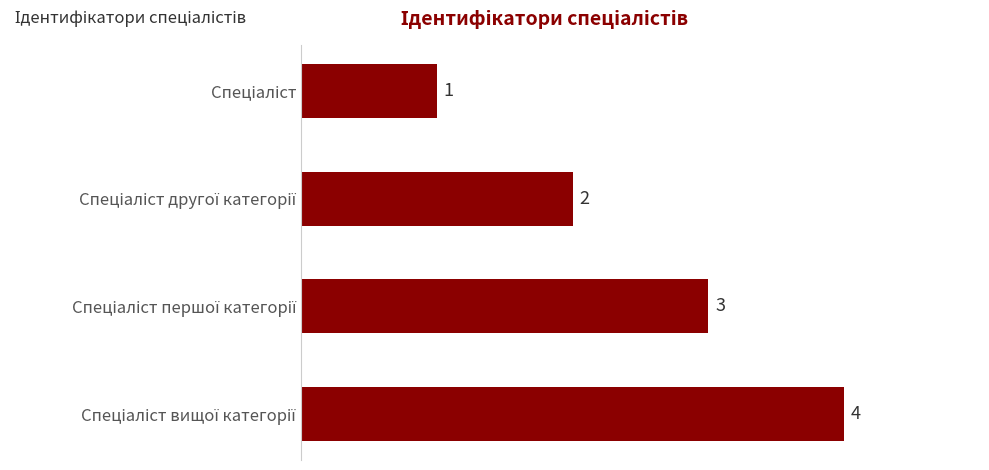

How many series are shown in this chart?

1